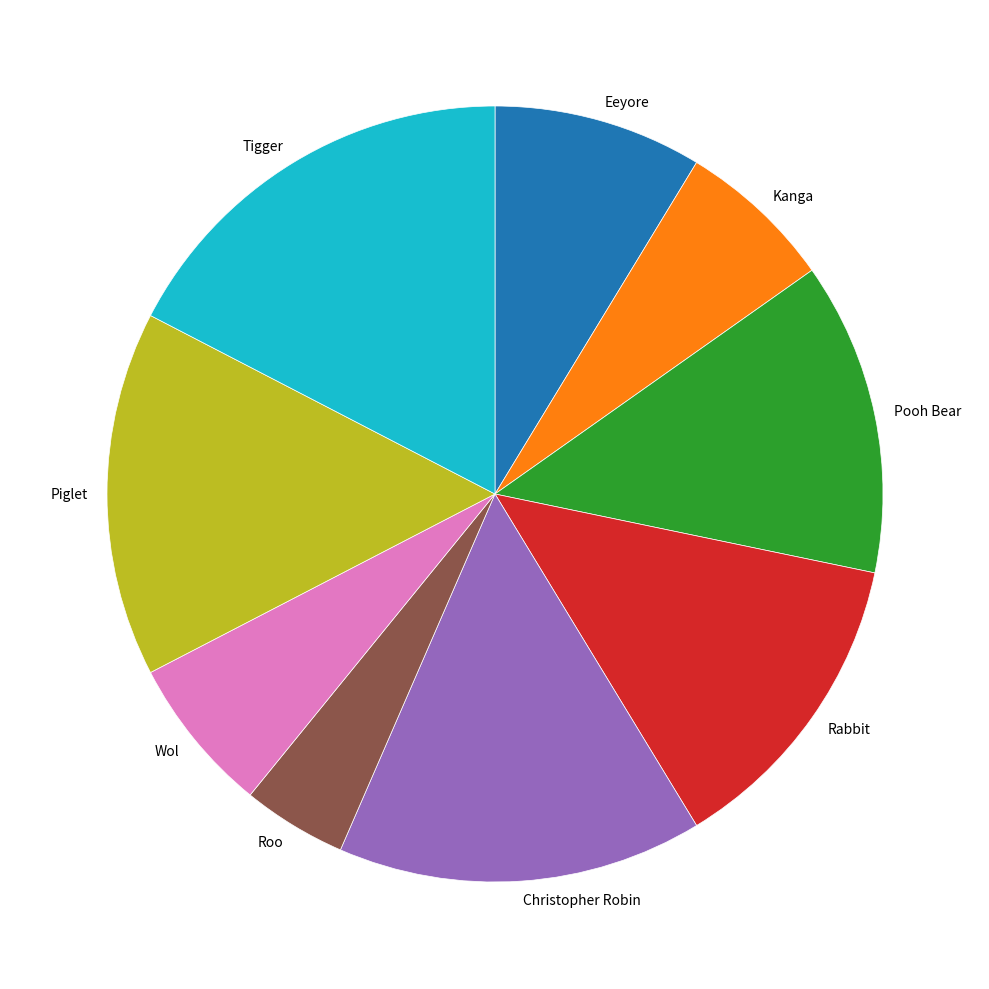

Approximately how many times larger is the value at Tigger compared to Pooh Bear?

1.3